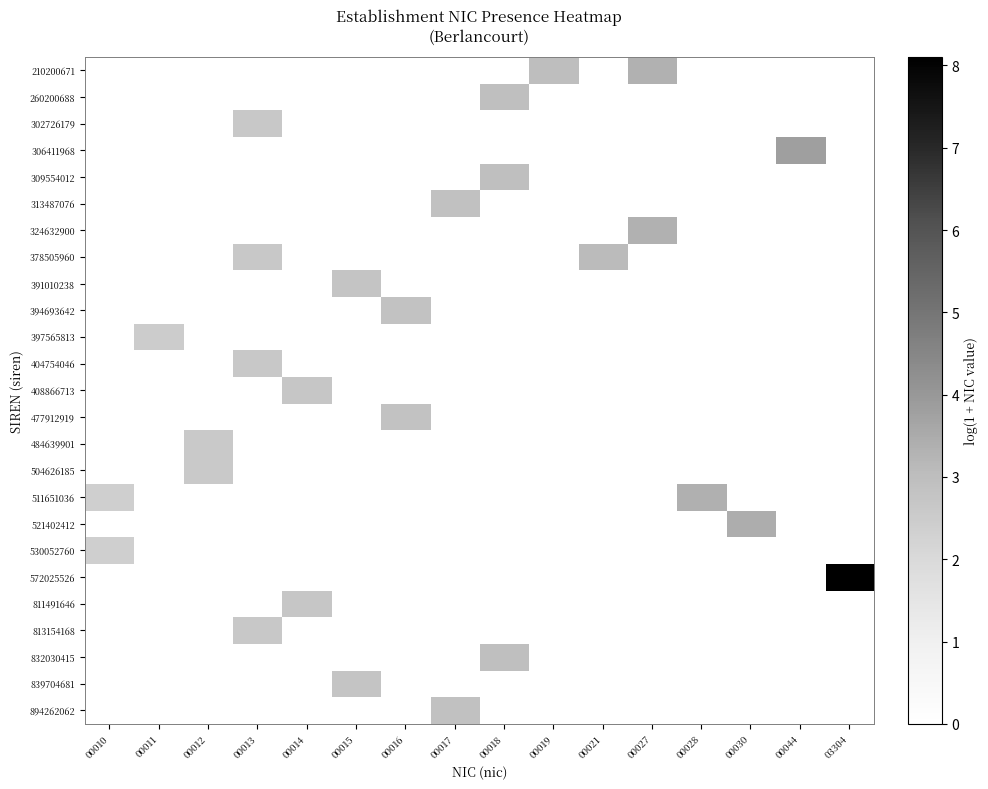

Reading left to right, transcribe all the data shown in this chart.

210200671: 00010=0.0	00011=0.0	00012=0.0	00013=0.0	00014=0.0	00015=0.0	00016=0.0	00017=0.0	00018=0.0	00019=3.0	00021=0.0	00027=3.3	00028=0.0	00030=0.0	00044=0.0	03304=0.0
260200688: 00010=0.0	00011=0.0	00012=0.0	00013=0.0	00014=0.0	00015=0.0	00016=0.0	00017=0.0	00018=2.9	00019=0.0	00021=0.0	00027=0.0	00028=0.0	00030=0.0	00044=0.0	03304=0.0
302726179: 00010=0.0	00011=0.0	00012=0.0	00013=2.6	00014=0.0	00015=0.0	00016=0.0	00017=0.0	00018=0.0	00019=0.0	00021=0.0	00027=0.0	00028=0.0	00030=0.0	00044=0.0	03304=0.0
306411968: 00010=0.0	00011=0.0	00012=0.0	00013=0.0	00014=0.0	00015=0.0	00016=0.0	00017=0.0	00018=0.0	00019=0.0	00021=0.0	00027=0.0	00028=0.0	00030=0.0	00044=3.8	03304=0.0
309554012: 00010=0.0	00011=0.0	00012=0.0	00013=0.0	00014=0.0	00015=0.0	00016=0.0	00017=0.0	00018=2.9	00019=0.0	00021=0.0	00027=0.0	00028=0.0	00030=0.0	00044=0.0	03304=0.0
313487076: 00010=0.0	00011=0.0	00012=0.0	00013=0.0	00014=0.0	00015=0.0	00016=0.0	00017=2.9	00018=0.0	00019=0.0	00021=0.0	00027=0.0	00028=0.0	00030=0.0	00044=0.0	03304=0.0
324632900: 00010=0.0	00011=0.0	00012=0.0	00013=0.0	00014=0.0	00015=0.0	00016=0.0	00017=0.0	00018=0.0	00019=0.0	00021=0.0	00027=3.3	00028=0.0	00030=0.0	00044=0.0	03304=0.0
378505960: 00010=0.0	00011=0.0	00012=0.0	00013=2.6	00014=0.0	00015=0.0	00016=0.0	00017=0.0	00018=0.0	00019=0.0	00021=3.1	00027=0.0	00028=0.0	00030=0.0	00044=0.0	03304=0.0
391010238: 00010=0.0	00011=0.0	00012=0.0	00013=0.0	00014=0.0	00015=2.8	00016=0.0	00017=0.0	00018=0.0	00019=0.0	00021=0.0	00027=0.0	00028=0.0	00030=0.0	00044=0.0	03304=0.0
394693642: 00010=0.0	00011=0.0	00012=0.0	00013=0.0	00014=0.0	00015=0.0	00016=2.8	00017=0.0	00018=0.0	00019=0.0	00021=0.0	00027=0.0	00028=0.0	00030=0.0	00044=0.0	03304=0.0
397565813: 00010=0.0	00011=2.5	00012=0.0	00013=0.0	00014=0.0	00015=0.0	00016=0.0	00017=0.0	00018=0.0	00019=0.0	00021=0.0	00027=0.0	00028=0.0	00030=0.0	00044=0.0	03304=0.0
404754046: 00010=0.0	00011=0.0	00012=0.0	00013=2.6	00014=0.0	00015=0.0	00016=0.0	00017=0.0	00018=0.0	00019=0.0	00021=0.0	00027=0.0	00028=0.0	00030=0.0	00044=0.0	03304=0.0
408866713: 00010=0.0	00011=0.0	00012=0.0	00013=0.0	00014=2.7	00015=0.0	00016=0.0	00017=0.0	00018=0.0	00019=0.0	00021=0.0	00027=0.0	00028=0.0	00030=0.0	00044=0.0	03304=0.0
477912919: 00010=0.0	00011=0.0	00012=0.0	00013=0.0	00014=0.0	00015=0.0	00016=2.8	00017=0.0	00018=0.0	00019=0.0	00021=0.0	00027=0.0	00028=0.0	00030=0.0	00044=0.0	03304=0.0
484639901: 00010=0.0	00011=0.0	00012=2.6	00013=0.0	00014=0.0	00015=0.0	00016=0.0	00017=0.0	00018=0.0	00019=0.0	00021=0.0	00027=0.0	00028=0.0	00030=0.0	00044=0.0	03304=0.0
504626185: 00010=0.0	00011=0.0	00012=2.6	00013=0.0	00014=0.0	00015=0.0	00016=0.0	00017=0.0	00018=0.0	00019=0.0	00021=0.0	00027=0.0	00028=0.0	00030=0.0	00044=0.0	03304=0.0
511651036: 00010=2.4	00011=0.0	00012=0.0	00013=0.0	00014=0.0	00015=0.0	00016=0.0	00017=0.0	00018=0.0	00019=0.0	00021=0.0	00027=0.0	00028=3.4	00030=0.0	00044=0.0	03304=0.0
521402412: 00010=0.0	00011=0.0	00012=0.0	00013=0.0	00014=0.0	00015=0.0	00016=0.0	00017=0.0	00018=0.0	00019=0.0	00021=0.0	00027=0.0	00028=0.0	00030=3.4	00044=0.0	03304=0.0
530052760: 00010=2.4	00011=0.0	00012=0.0	00013=0.0	00014=0.0	00015=0.0	00016=0.0	00017=0.0	00018=0.0	00019=0.0	00021=0.0	00027=0.0	00028=0.0	00030=0.0	00044=0.0	03304=0.0
572025526: 00010=0.0	00011=0.0	00012=0.0	00013=0.0	00014=0.0	00015=0.0	00016=0.0	00017=0.0	00018=0.0	00019=0.0	00021=0.0	00027=0.0	00028=0.0	00030=0.0	00044=0.0	03304=8.1
811491646: 00010=0.0	00011=0.0	00012=0.0	00013=0.0	00014=2.7	00015=0.0	00016=0.0	00017=0.0	00018=0.0	00019=0.0	00021=0.0	00027=0.0	00028=0.0	00030=0.0	00044=0.0	03304=0.0
813154168: 00010=0.0	00011=0.0	00012=0.0	00013=2.6	00014=0.0	00015=0.0	00016=0.0	00017=0.0	00018=0.0	00019=0.0	00021=0.0	00027=0.0	00028=0.0	00030=0.0	00044=0.0	03304=0.0
832030415: 00010=0.0	00011=0.0	00012=0.0	00013=0.0	00014=0.0	00015=0.0	00016=0.0	00017=0.0	00018=2.9	00019=0.0	00021=0.0	00027=0.0	00028=0.0	00030=0.0	00044=0.0	03304=0.0
839704681: 00010=0.0	00011=0.0	00012=0.0	00013=0.0	00014=0.0	00015=2.8	00016=0.0	00017=0.0	00018=0.0	00019=0.0	00021=0.0	00027=0.0	00028=0.0	00030=0.0	00044=0.0	03304=0.0
894262062: 00010=0.0	00011=0.0	00012=0.0	00013=0.0	00014=0.0	00015=0.0	00016=0.0	00017=2.9	00018=0.0	00019=0.0	00021=0.0	00027=0.0	00028=0.0	00030=0.0	00044=0.0	03304=0.0